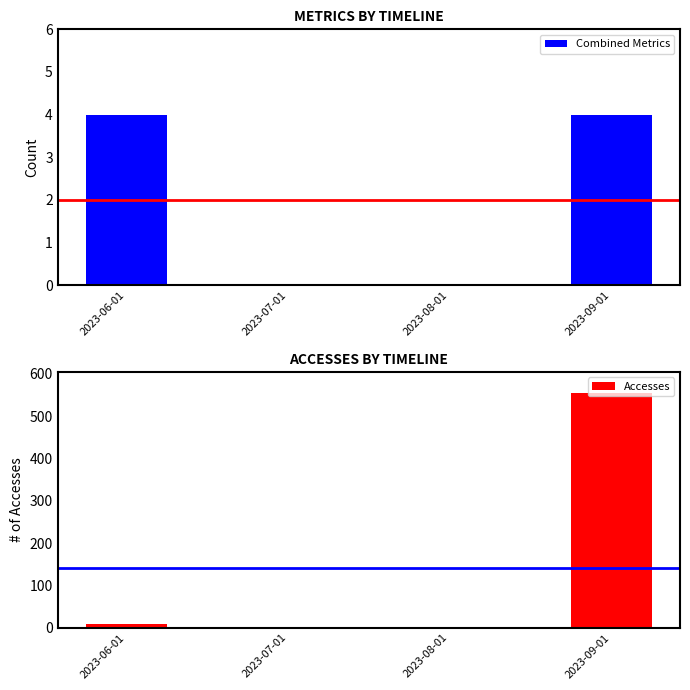

Which has a higher value, 2023-09-01 or 2023-07-01?

2023-09-01